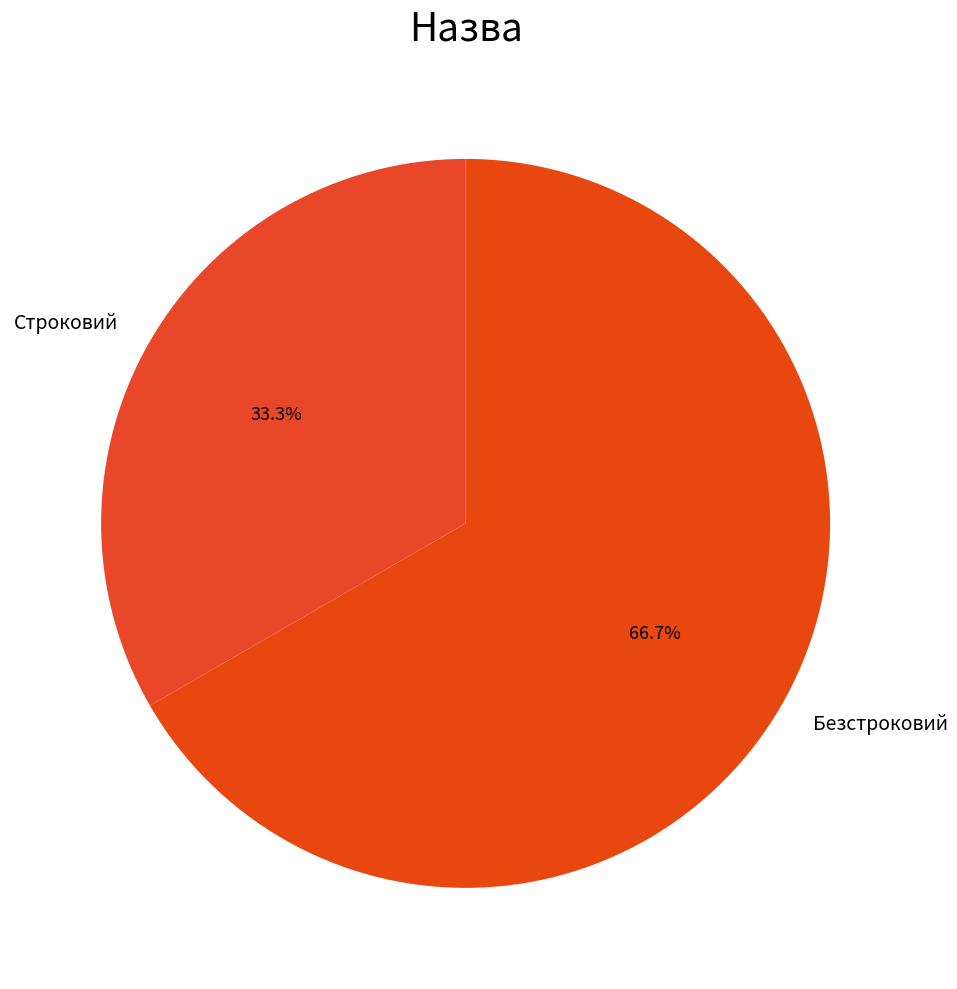

Between Строковий and Безстроковий, which is larger?

Безстроковий